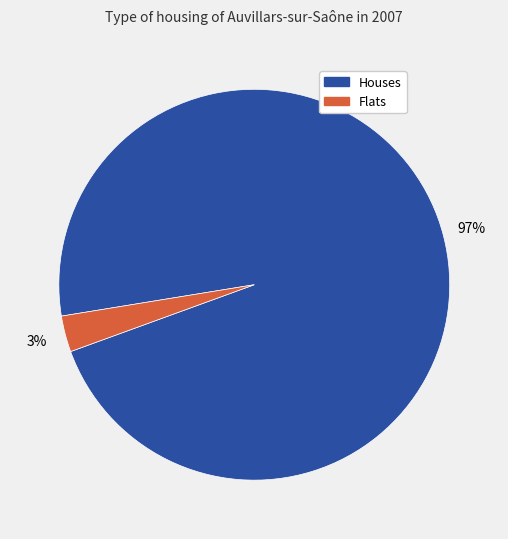

To the nearest percent, what is the difference between the Houses and Flats slice percentages?

94%